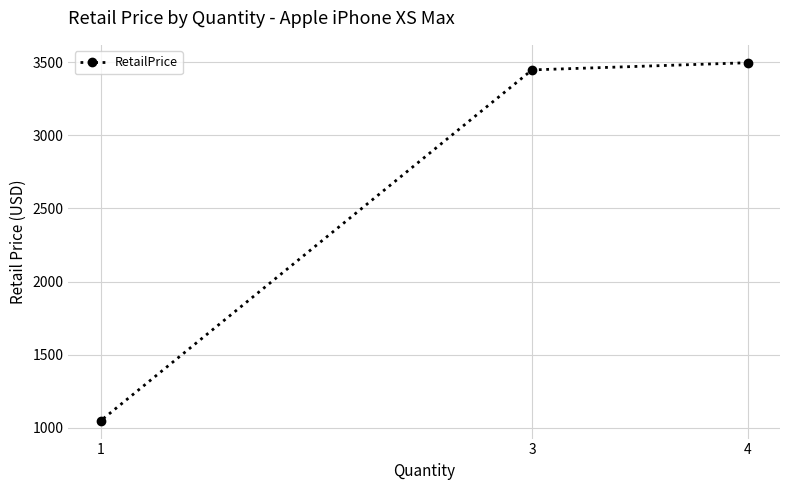

How many data points are less than 3447?

1